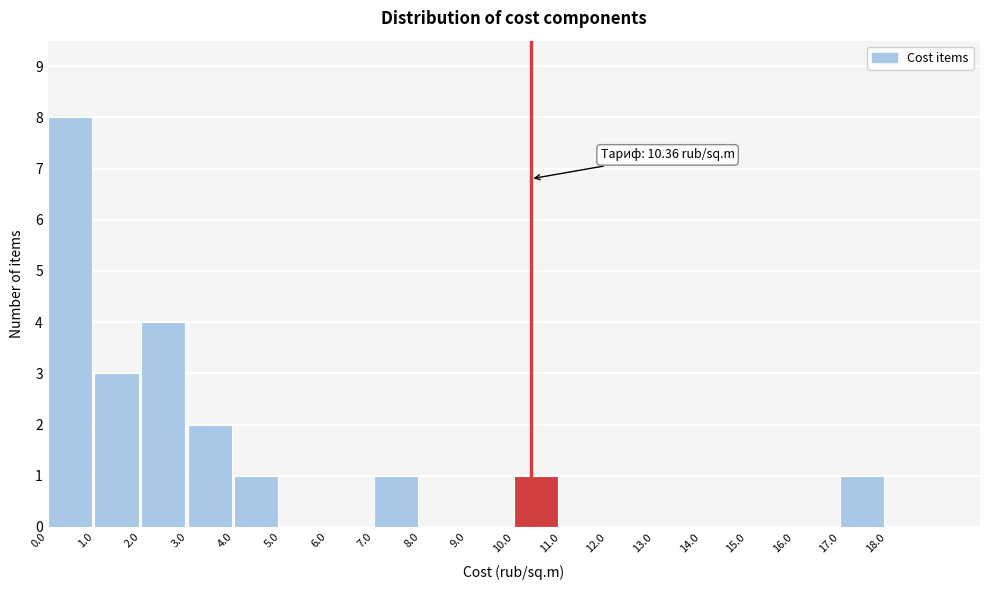

Over which range of the x-axis is the bar tallest?

0 to 1